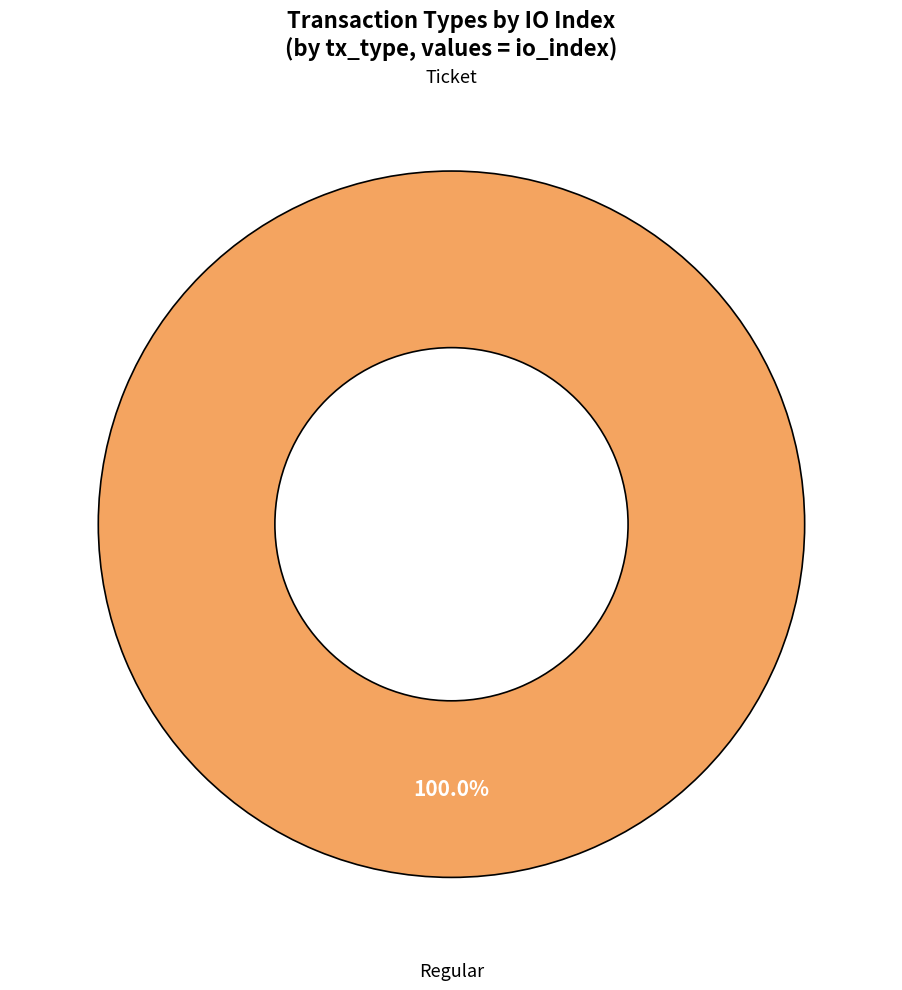

How much of the chart is everything except Ticket (io_index=0)?

100.0%